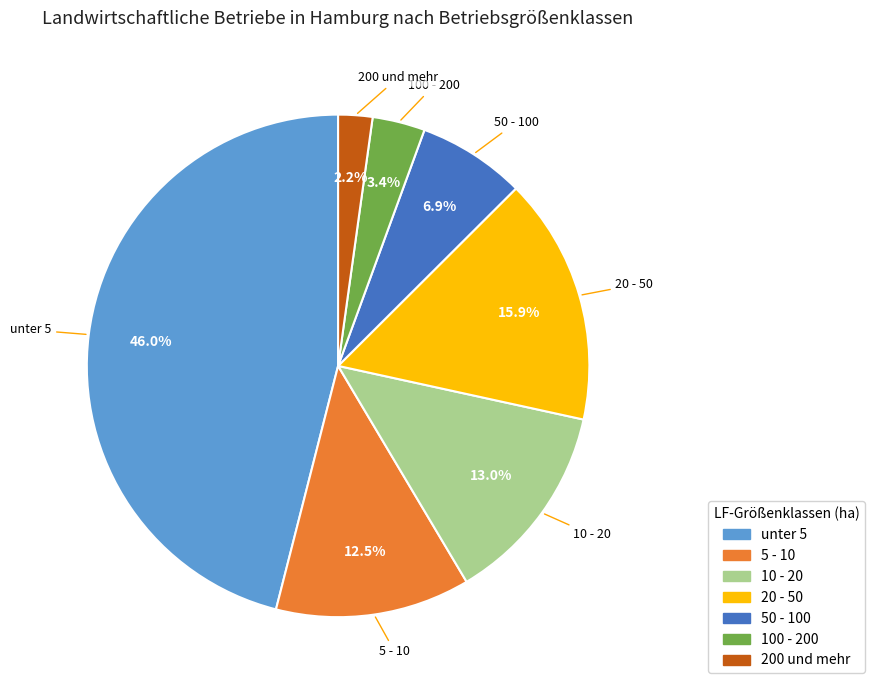

Rank the categories by value from highest to lowest.

unter 5, 20 - 50, 10 - 20, 5 - 10, 50 - 100, 100 - 200, 200 und mehr